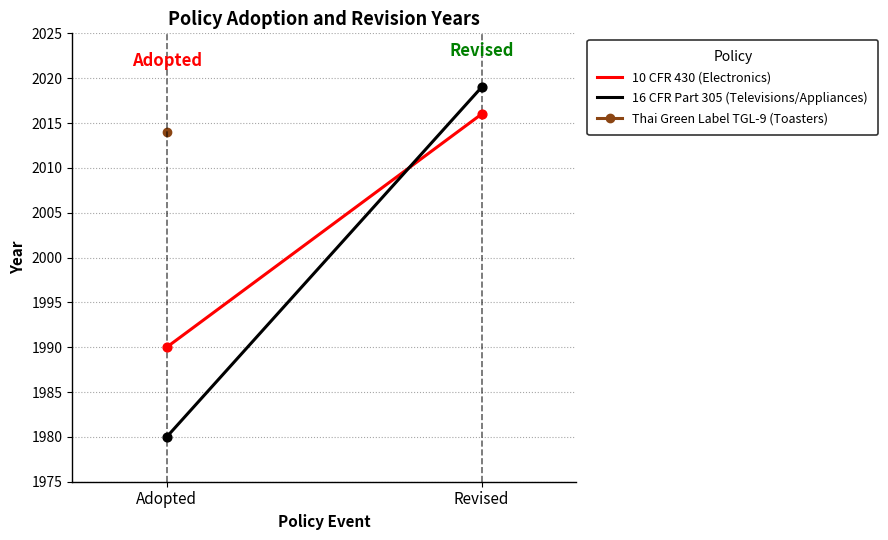

At which category is the sum across all series the highest?

Revised